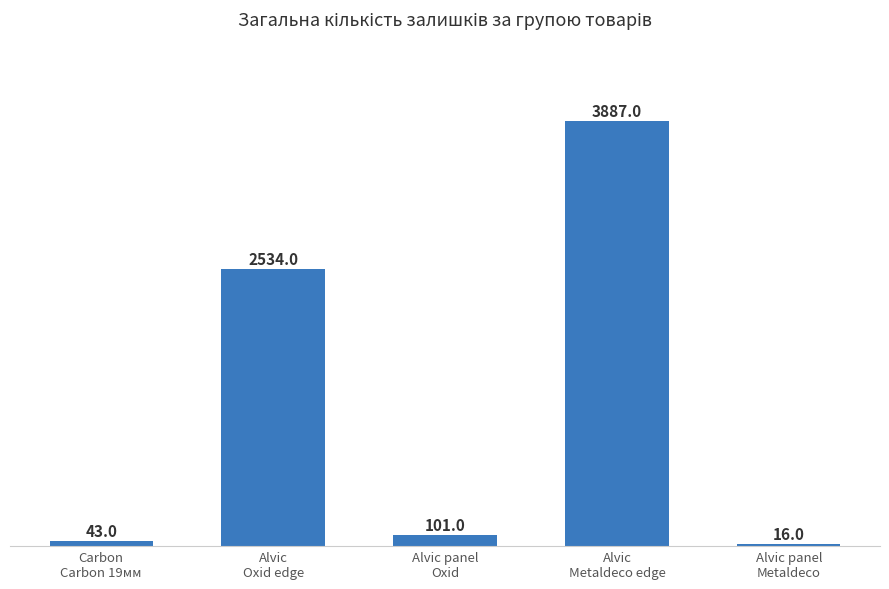

Reading left to right, list all the values displayed in this chart.

Carbon
Carbon 19мм=43	Alvic
Oxid edge=2534	Alvic panel
Oxid=101	Alvic
Metaldeco edge=3887	Alvic panel
Metaldeco=16